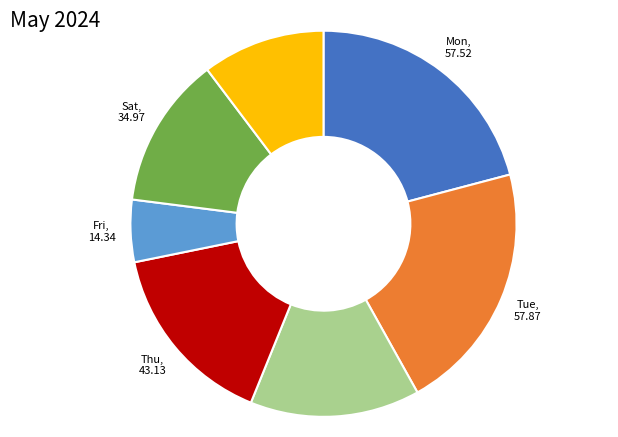

Is there a majority slice in this chart?

No